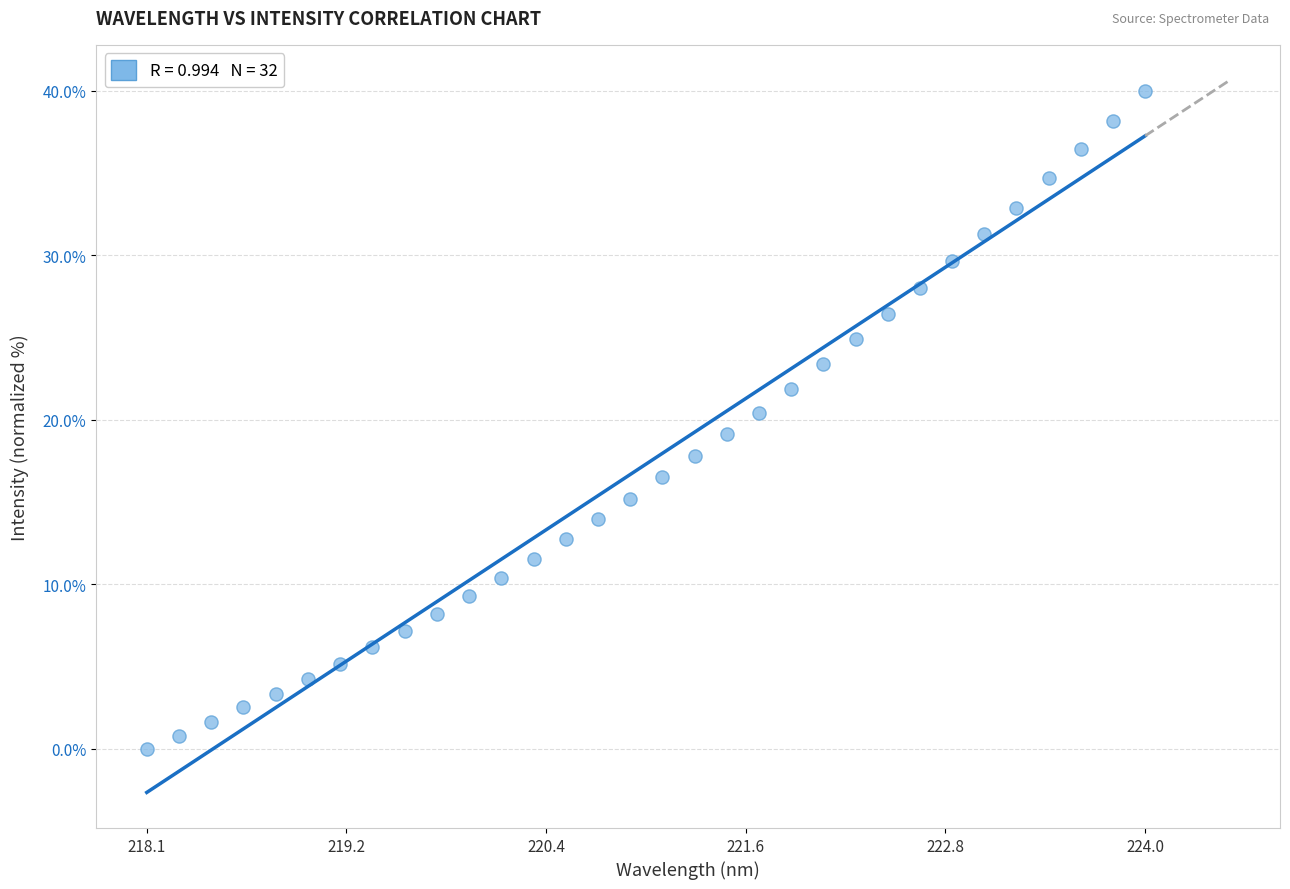

What is the range of Y values (max minus min)?

40.0